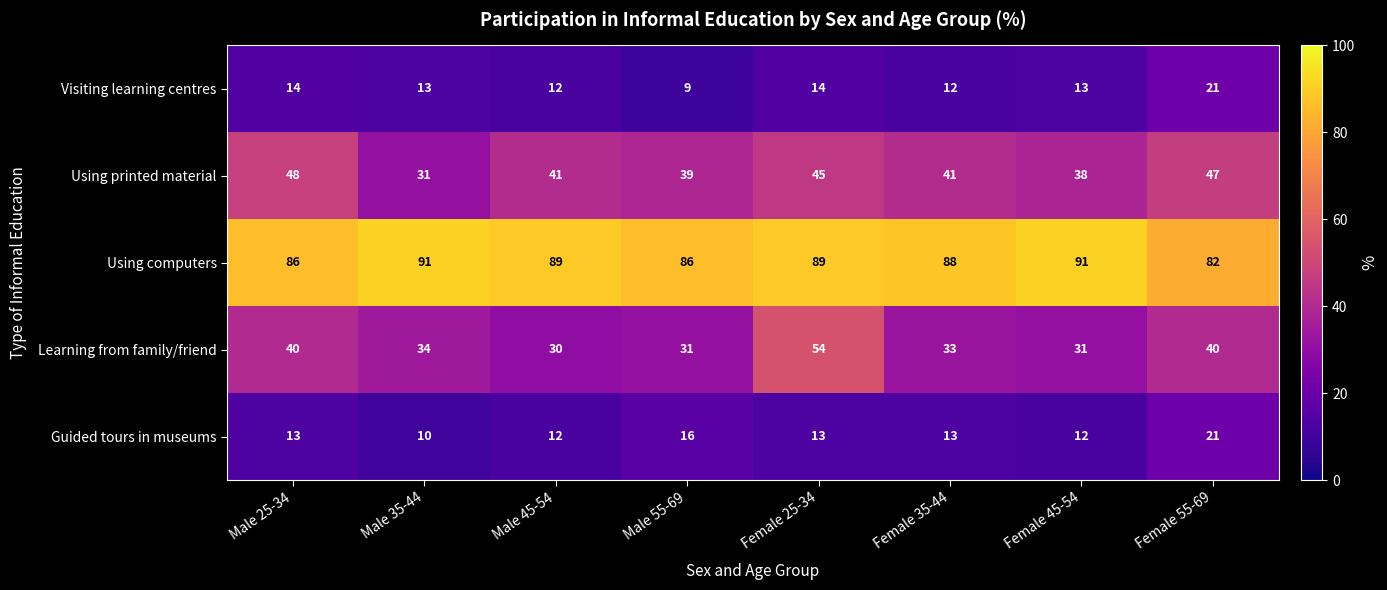

How many series are shown in this chart?

5